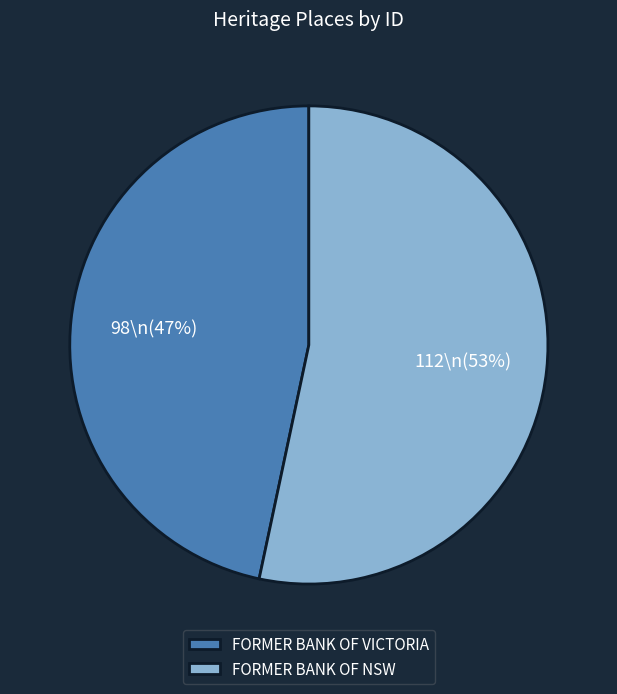

Is FORMER BANK OF NSW the majority of the pie?

Yes